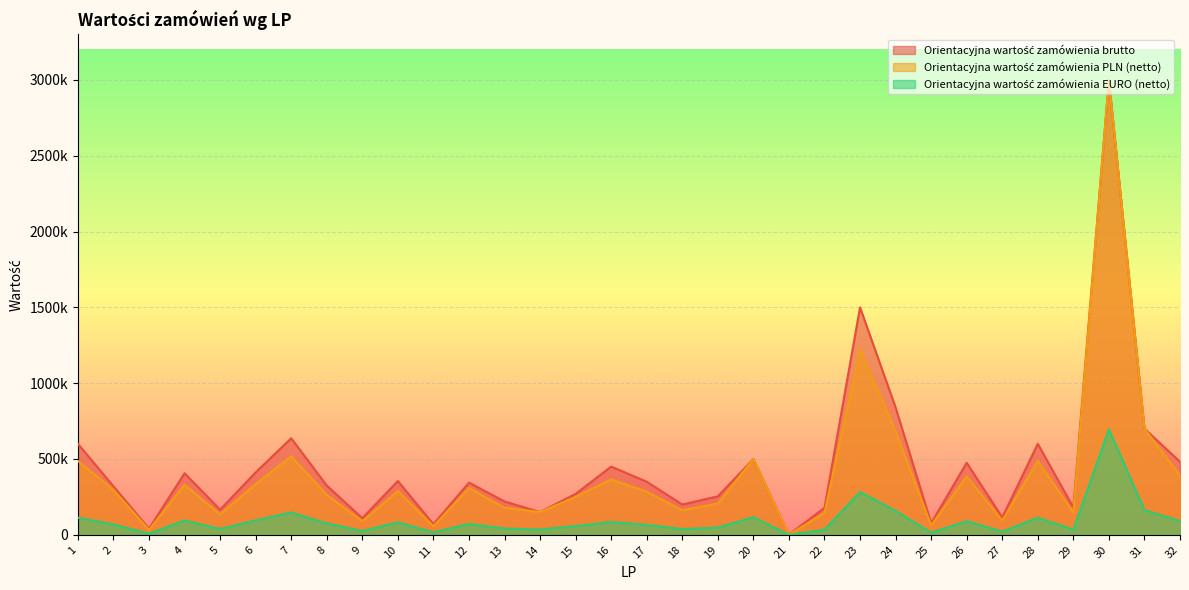

What is the sum of all Orientacyjna wartość zamówienia EURO (netto) values?

3019824.7